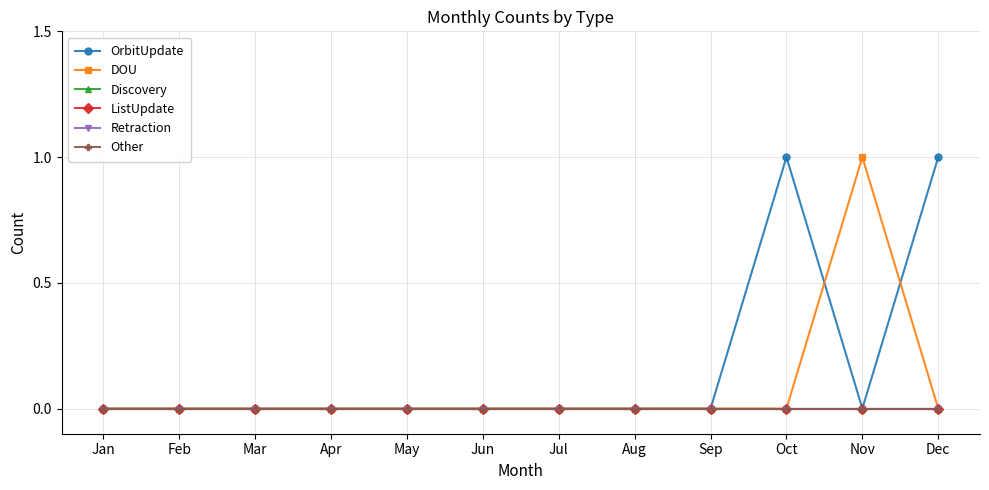

True or false: Other and OrbitUpdate cross at least once.

False